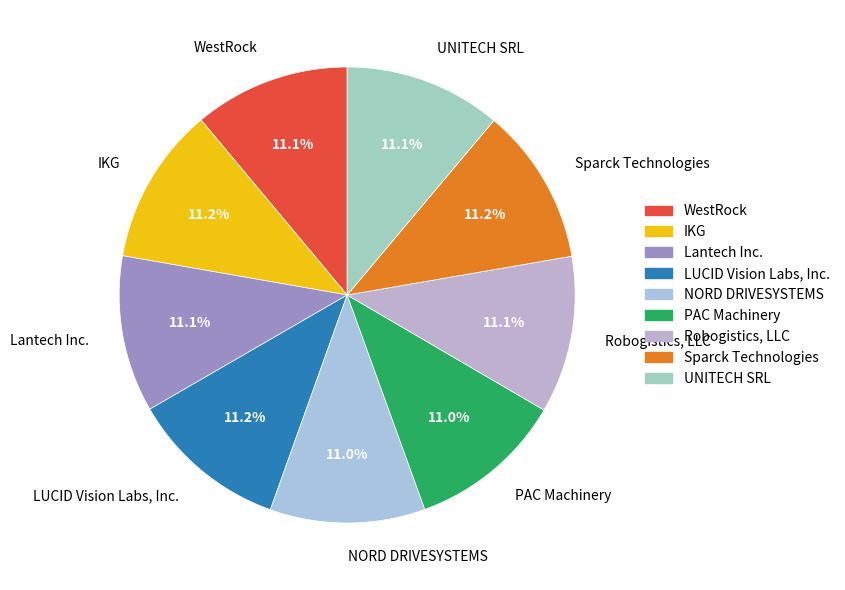

Approximately how many times larger is the value at LUCID Vision Labs, Inc. compared to UNITECH SRL?

1.0